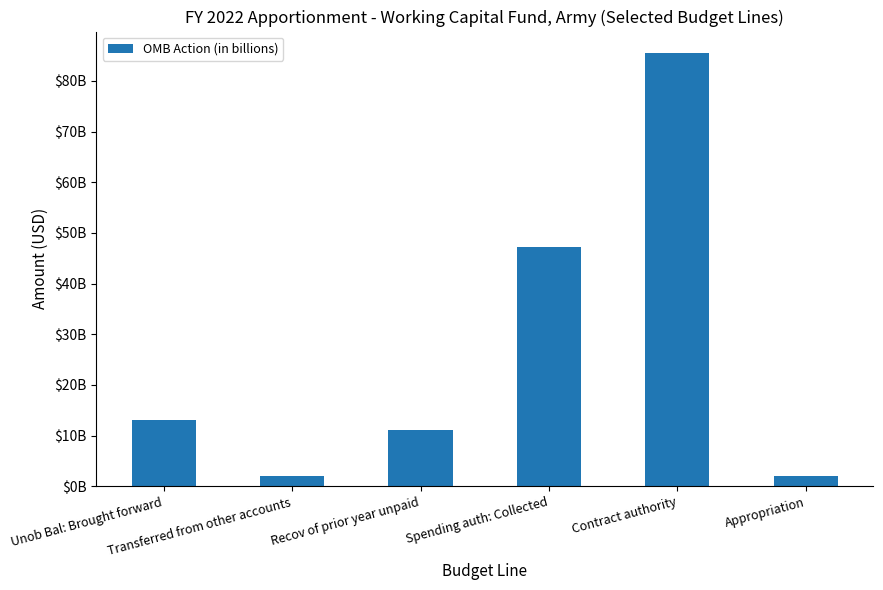

Are the bars horizontal?

No